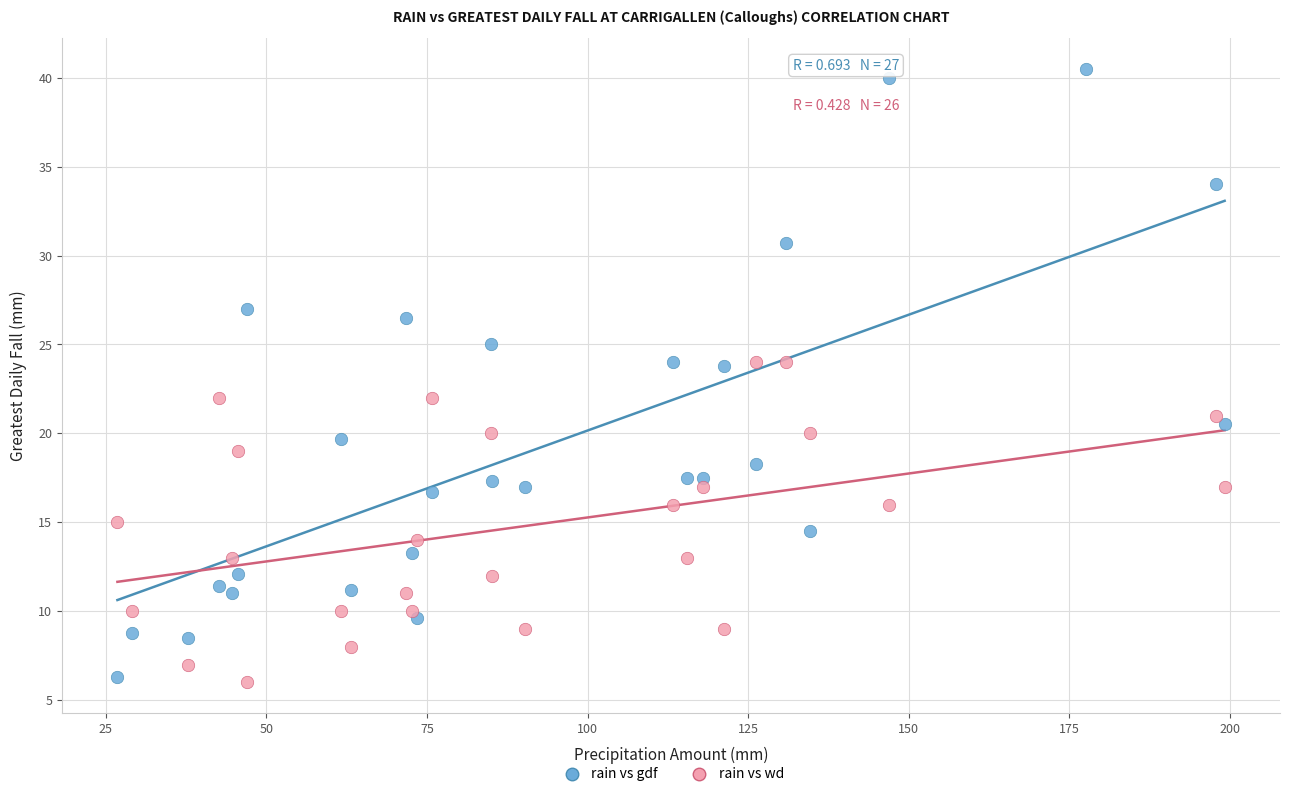

Which series contains the highest Y value?

rain vs gdf